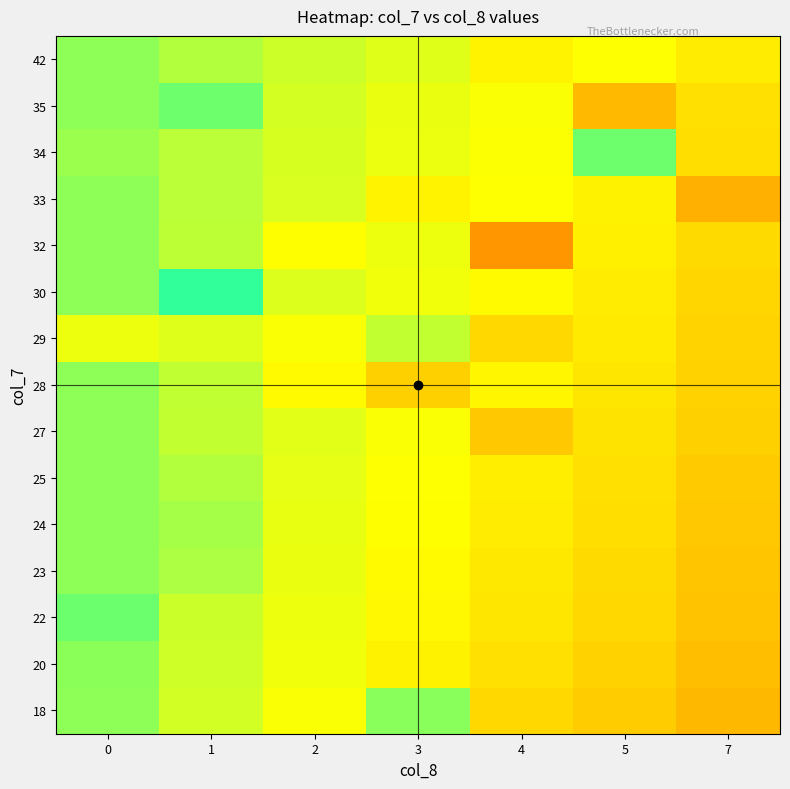

Between 4 and 2, which is larger?

2